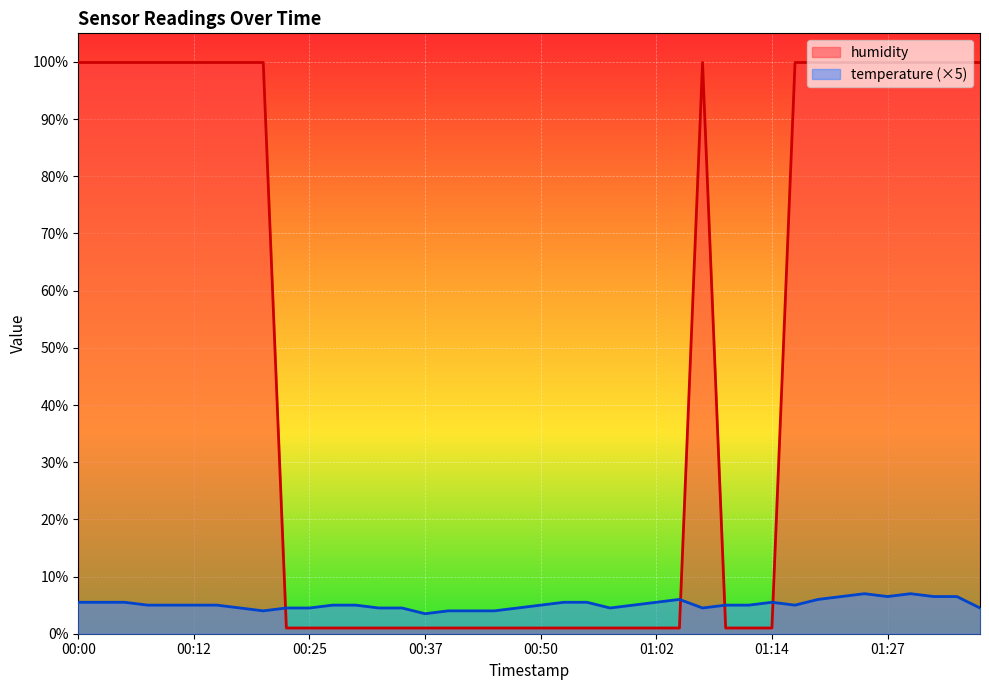

Reading left to right, extract all data points from this chart.

temperature: 00:00=5.5	00:02=5.5	00:05=5.5	00:07=5.0	00:10=5.0	00:12=5.0	00:15=5.0	00:17=4.5	00:20=4.0	00:22=4.5	00:25=4.5	00:27=5.0	00:30=5.0	00:32=4.5	00:35=4.5	00:37=3.5	00:40=4.0	00:42=4.0	00:45=4.0	00:47=4.5	00:50=5.0	00:52=5.5	00:55=5.5	00:57=4.5	01:00=5.0	01:02=5.5	01:05=6.0	01:07=4.5	01:09=5.0	01:12=5.0	01:14=5.5	01:17=5.0	01:19=6.0	01:22=6.5	01:24=7.0	01:27=6.5	01:29=7.0	01:32=6.5	01:34=6.5	01:37=4.5
humidity: 00:00=99.9	00:02=99.9	00:05=99.9	00:07=99.9	00:10=99.9	00:12=99.9	00:15=99.9	00:17=99.9	00:20=99.9	00:22=1.0	00:25=1.0	00:27=1.0	00:30=1.0	00:32=1.0	00:35=1.0	00:37=1.0	00:40=1.0	00:42=1.0	00:45=1.0	00:47=1.0	00:50=1.0	00:52=1.0	00:55=1.0	00:57=1.0	01:00=1.0	01:02=1.0	01:05=1.0	01:07=99.9	01:09=1.0	01:12=1.0	01:14=1.0	01:17=99.9	01:19=99.9	01:22=99.9	01:24=99.9	01:27=99.9	01:29=99.9	01:32=99.9	01:34=99.9	01:37=99.9